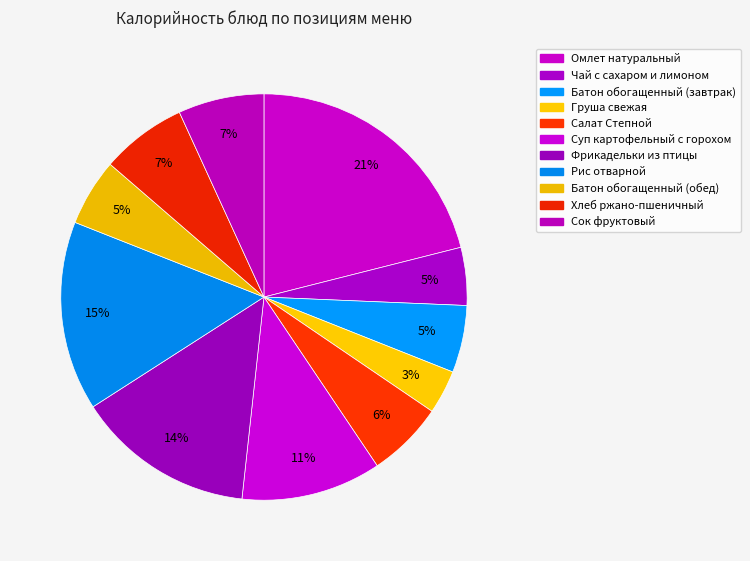

True or false: Груша свежая accounts for 3% of the total.

True